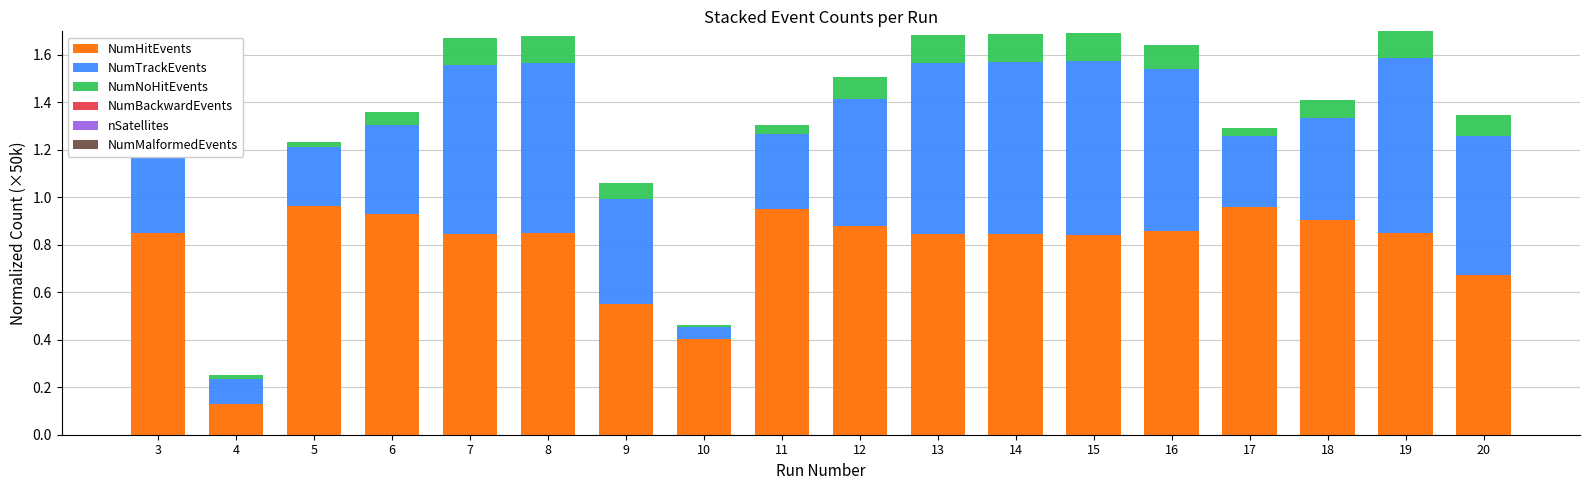

Count the number of categories in the chart.

18